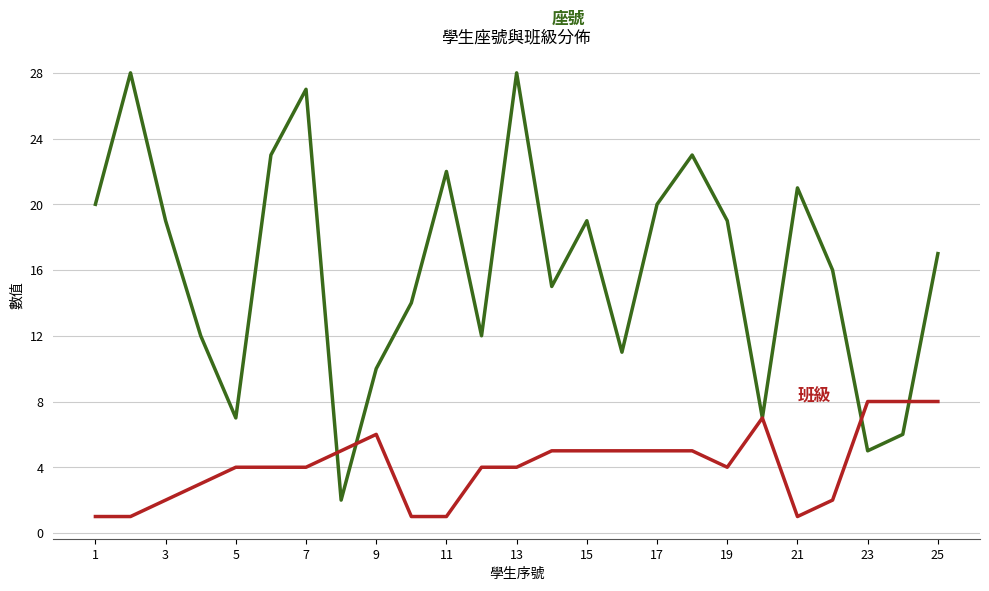

What is the greatest value displayed?

28